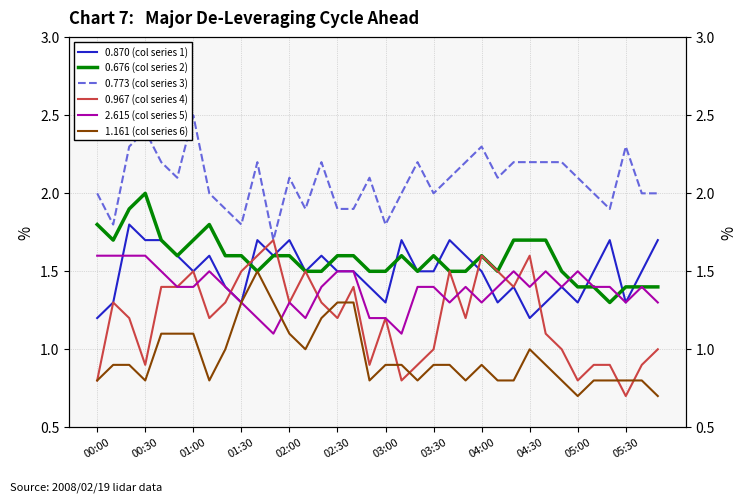

What is the greatest value displayed?

2.5